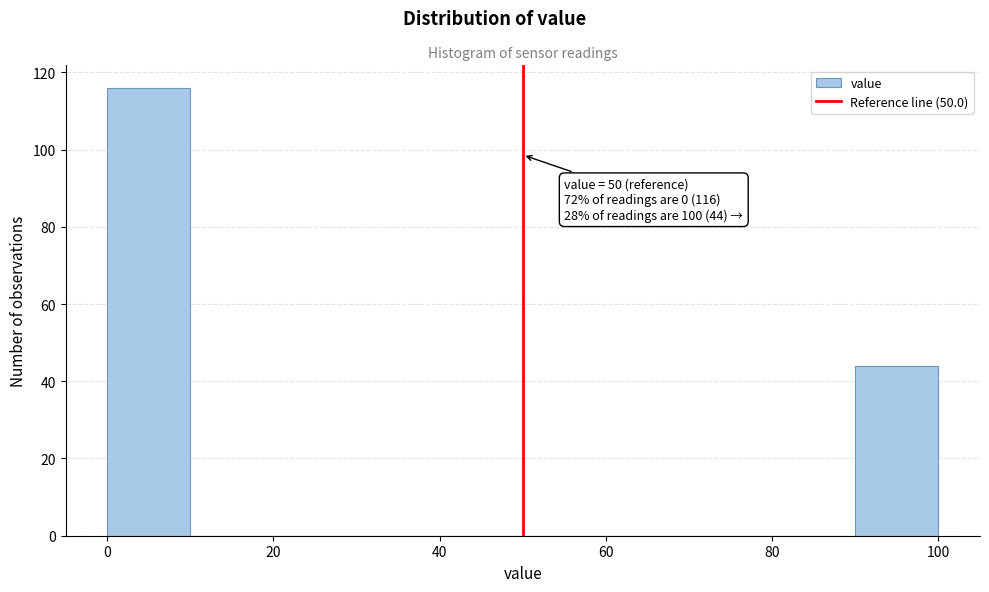

Over which range of the x-axis is the bar tallest?

0 to 10